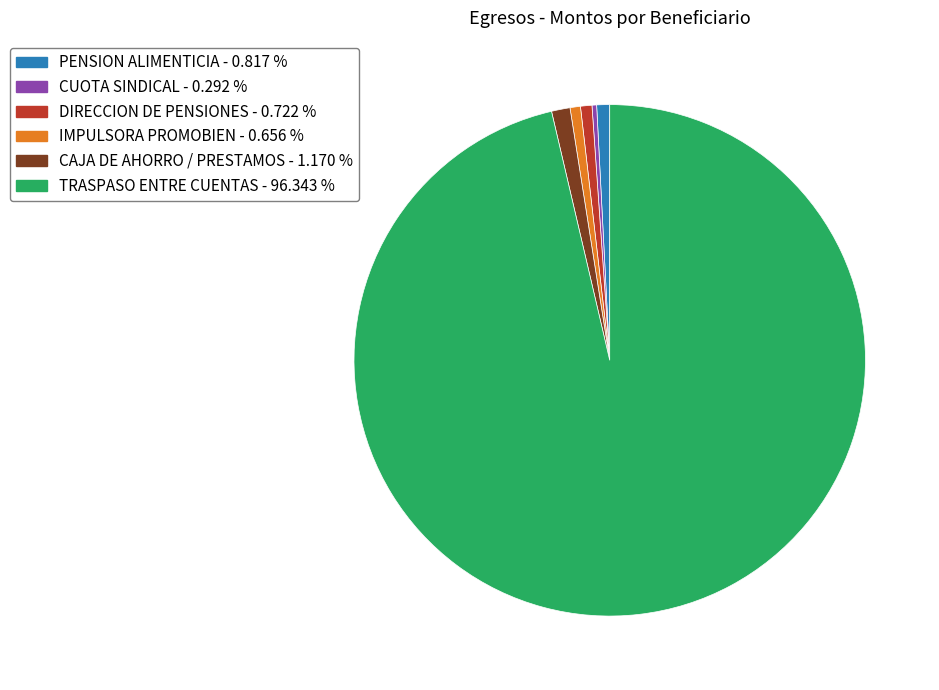

How many segments does this pie chart have?

6